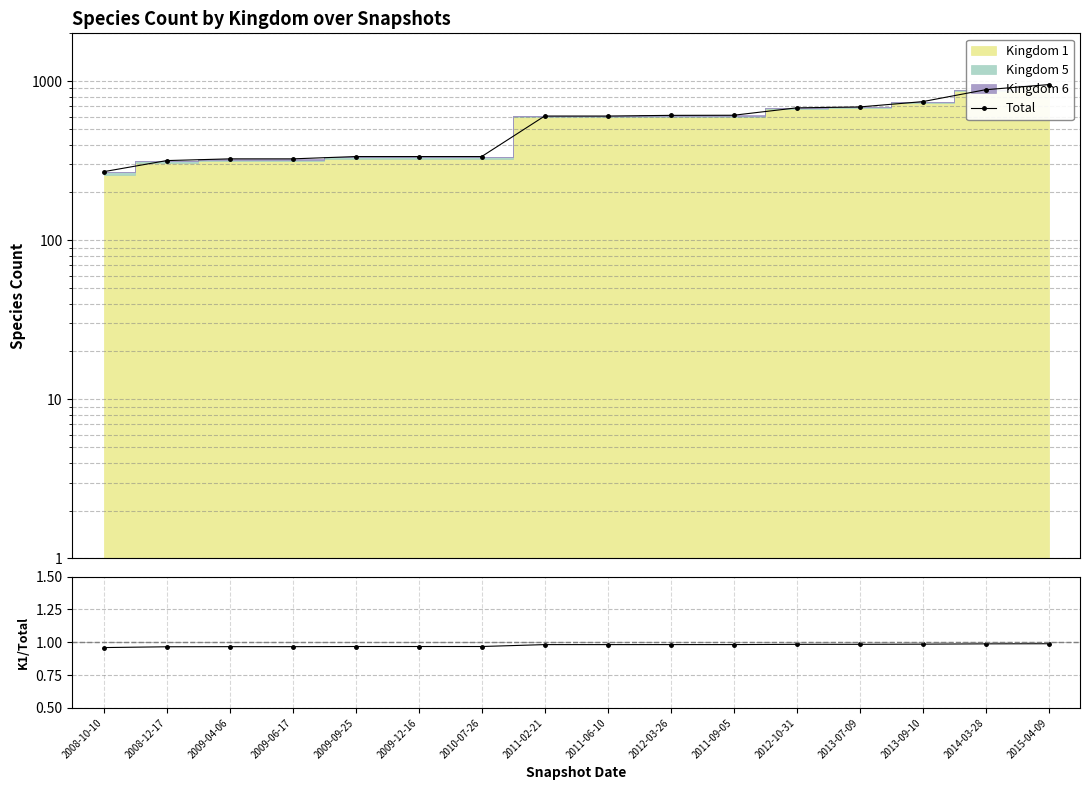

Reading right to left, transcribe all the data shown in this chart.

Total: 2015-04-09=952.0	2014-03-28=884.0	2013-09-10=744.0	2013-07-09=689.0	2012-10-31=680.0	2011-09-05=611.0	2012-03-26=610.0	2011-06-10=604.0	2011-02-21=604.0	2010-07-26=336.0	2009-12-16=336.0	2009-09-25=336.0	2009-06-17=325.0	2009-04-06=325.0	2008-12-17=317.0	2008-10-10=270.0
K1/Total: 2015-04-09=1.0	2014-03-28=1.0	2013-09-10=1.0	2013-07-09=1.0	2012-10-31=1.0	2011-09-05=1.0	2012-03-26=1.0	2011-06-10=1.0	2011-02-21=1.0	2010-07-26=1.0	2009-12-16=1.0	2009-09-25=1.0	2009-06-17=1.0	2009-04-06=1.0	2008-12-17=1.0	2008-10-10=1.0